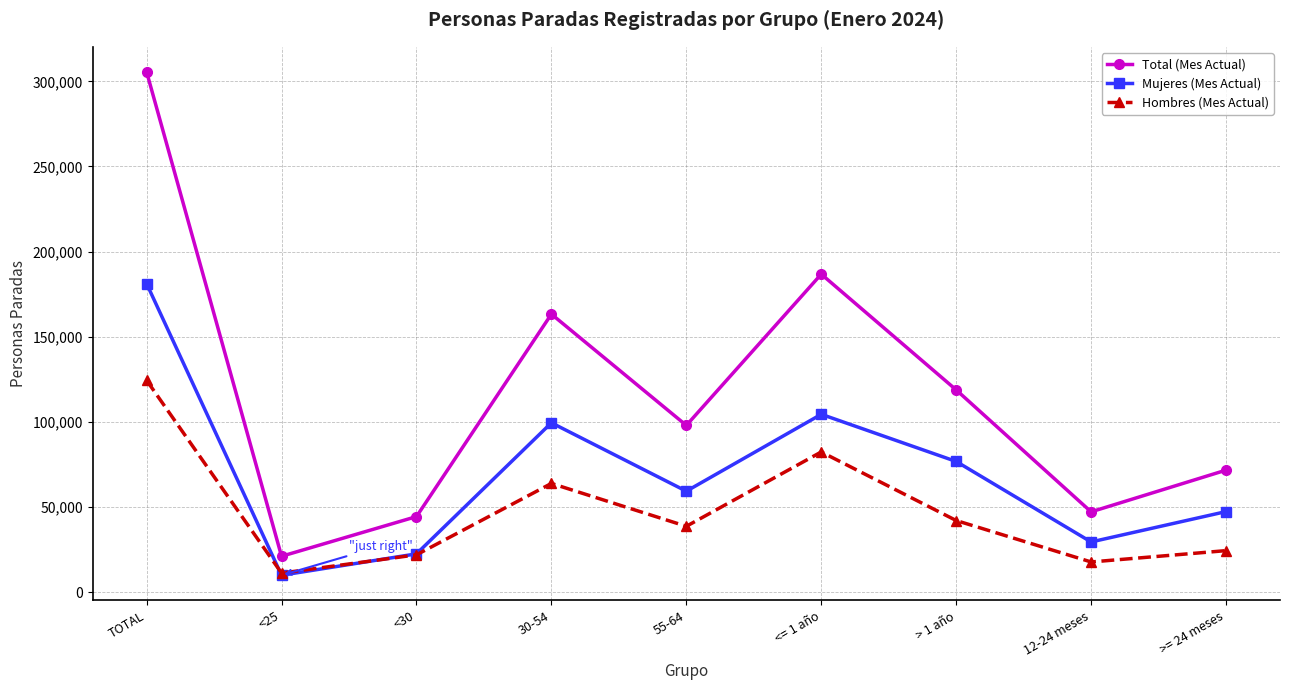

What is the label of the 1st point from the right?

>= 24 meses